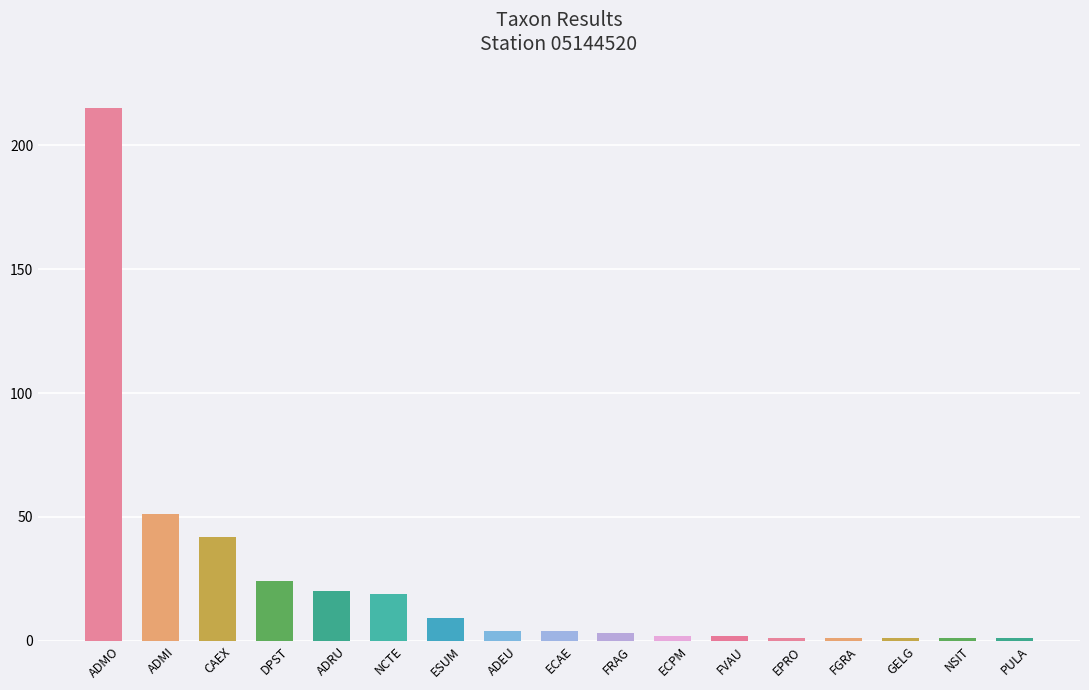

Rank the categories by value from highest to lowest.

ADMO, ADMI, CAEX, DPST, ADRU, NCTE, ESUM, ADEU, ECAE, FRAG, ECPM, FVAU, EPRO, FGRA, GELG, NSIT, PULA